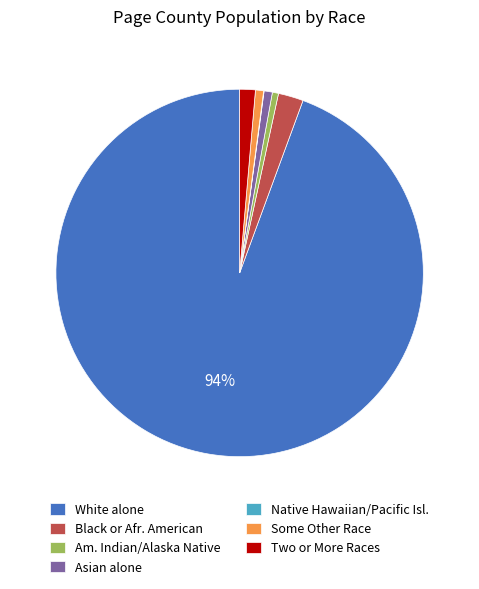

Is the sum of Black or Afr. American and White alone greater than half?

Yes